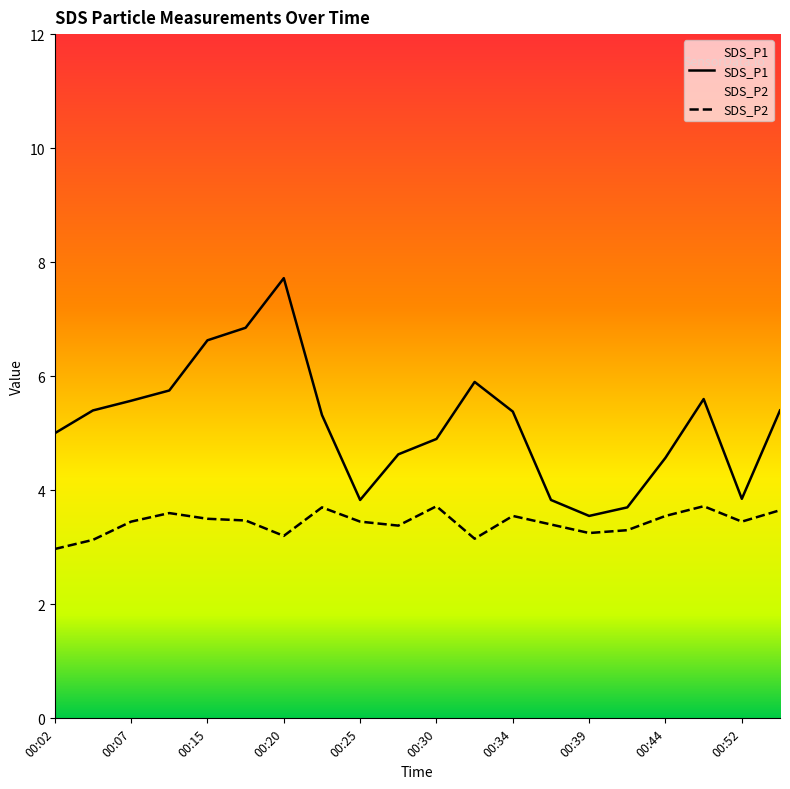

How many series are shown in this chart?

2